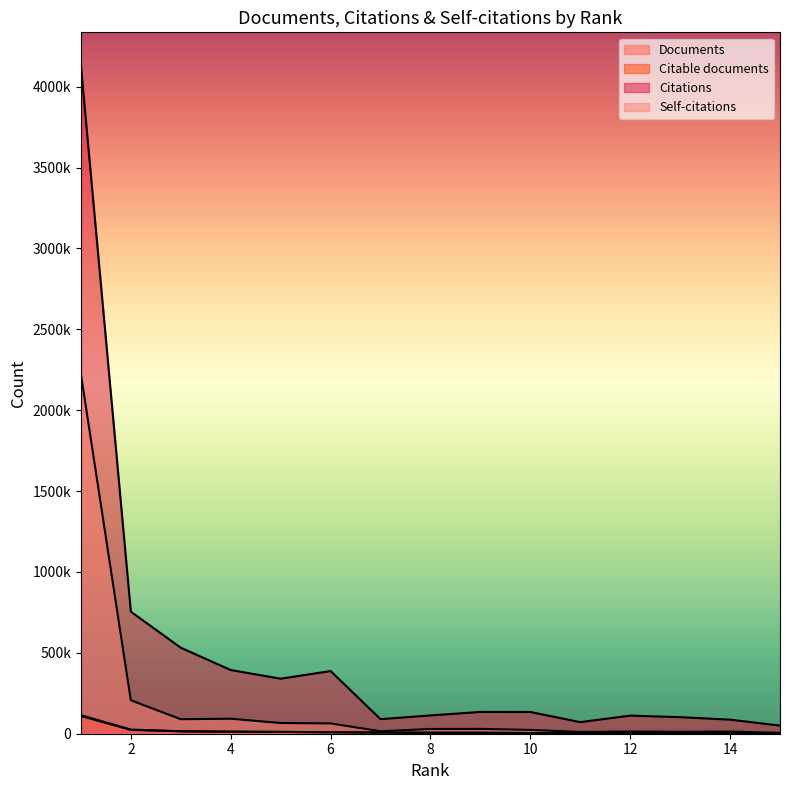

In Self-citations, how many points are higher than both neighbors (excluding endpoints)?

4